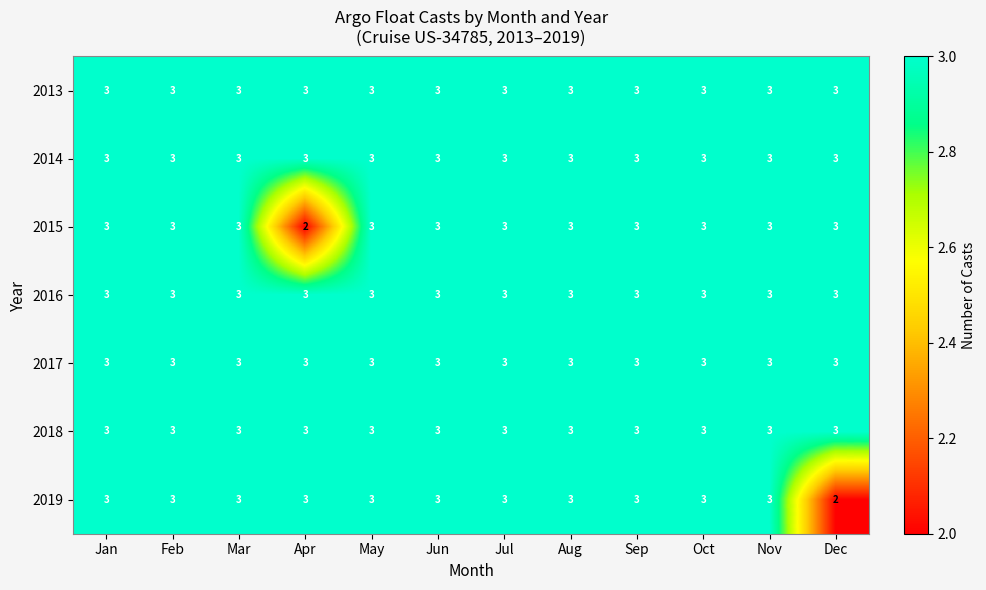

The value of 2017 at Sep is 3. True or false?

True